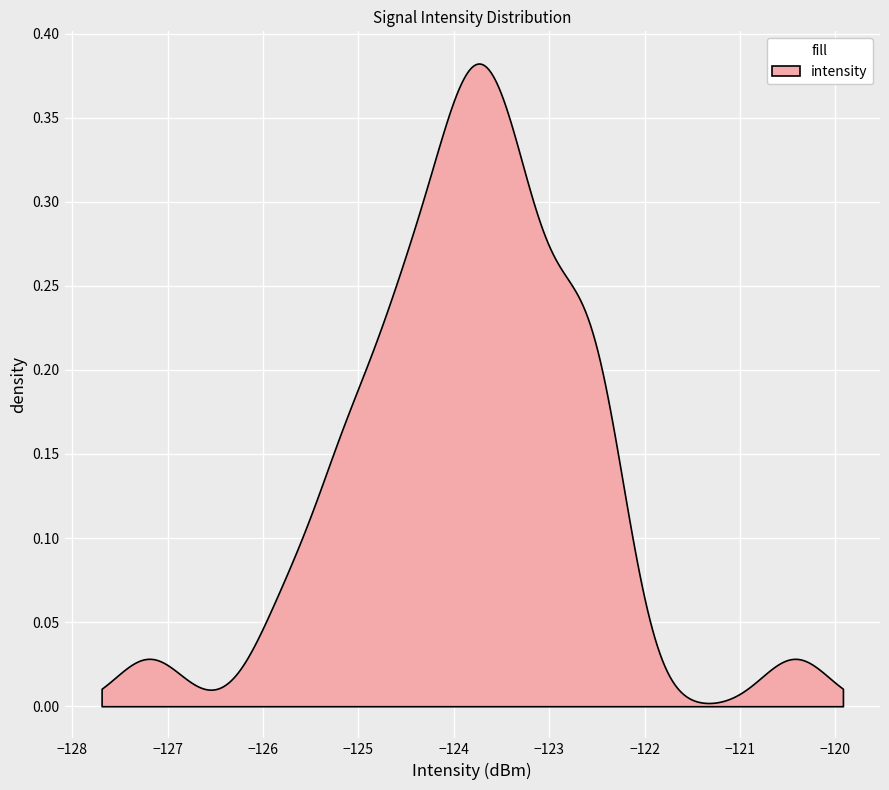

The value at 10 is -171.8. True or false?

False